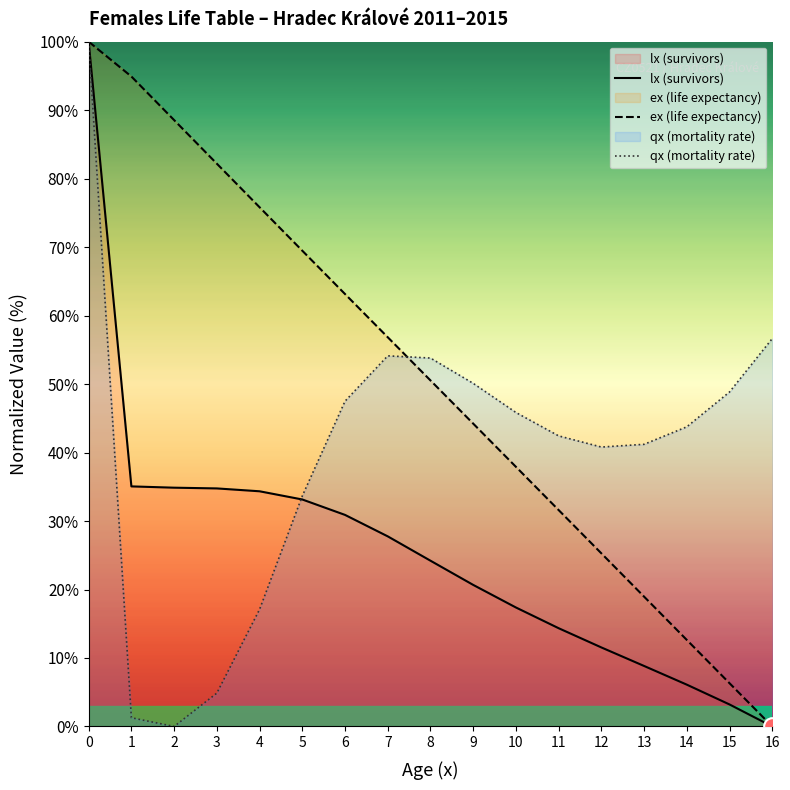

Which series has the largest total across all categories?

ex (life expectancy)